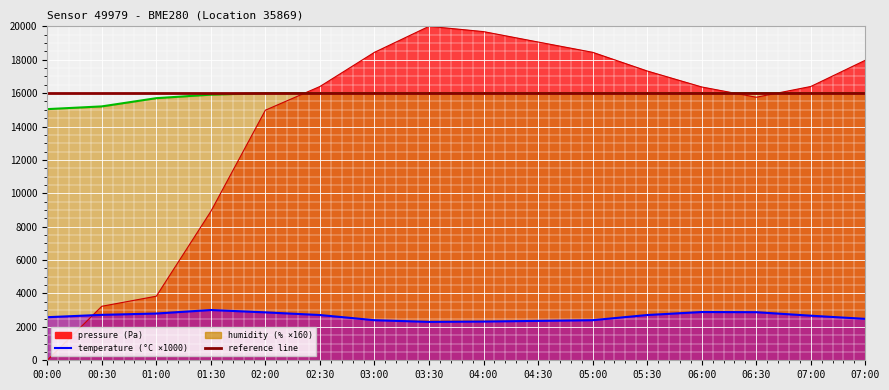

At 06:00, list the series in order from largest to smallest.

pressure, humidity, temperature